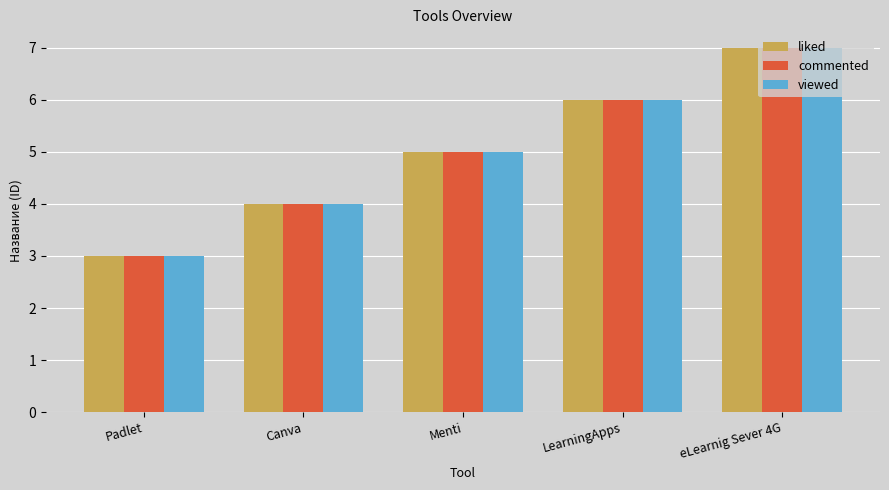

List the labels in order of commented value, smallest first.

Padlet, Canva, Menti, LearningApps, eLearnig Sever 4G